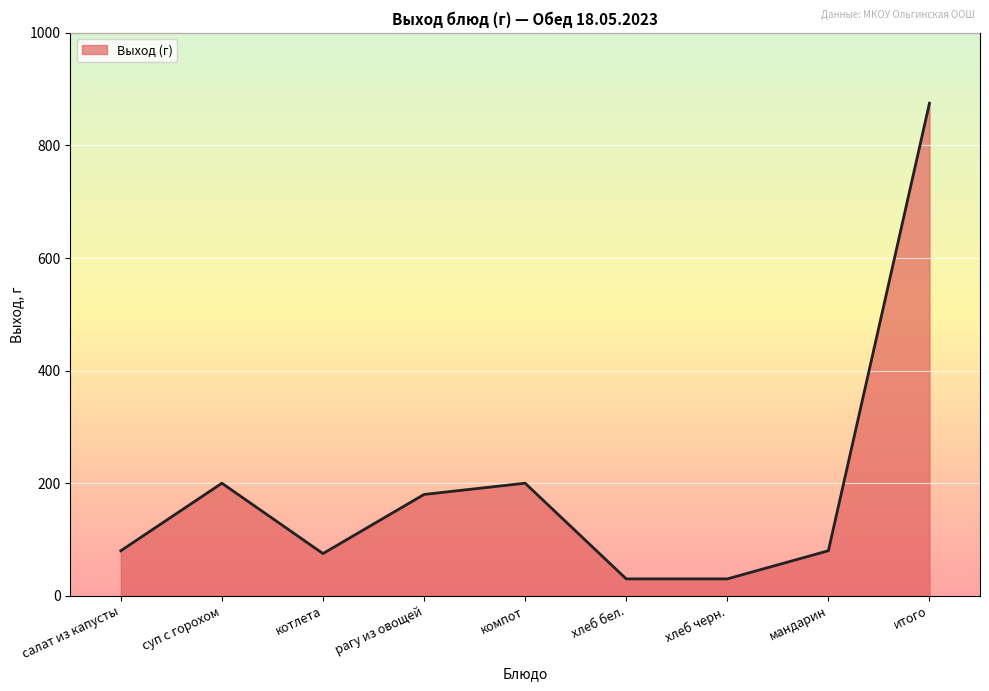

Is it true that the value at рагу из овощей is 65?

False